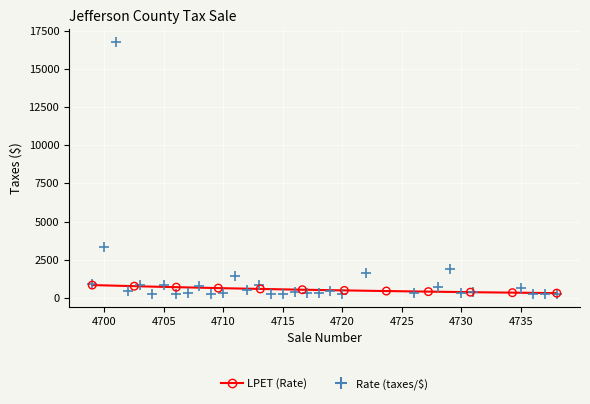

Which series contains the highest Y value?

Rate (taxes/$)